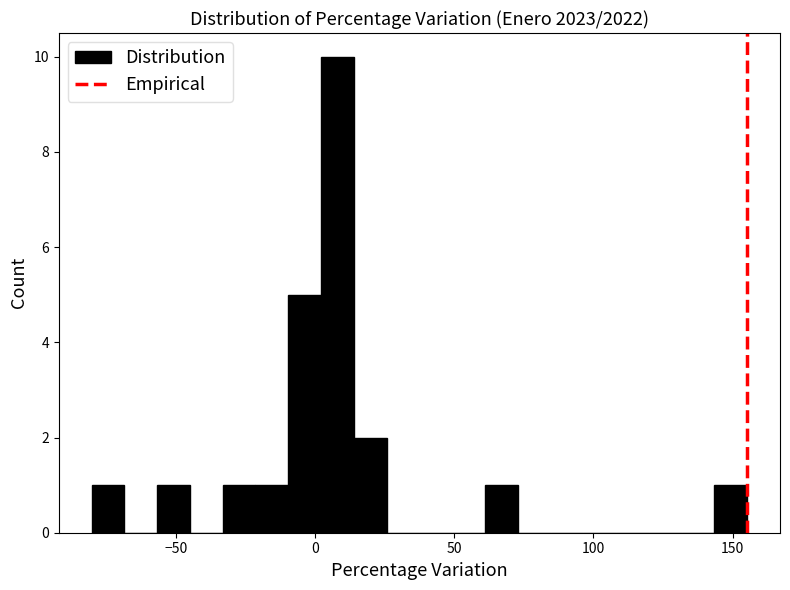

Around what value on the x-axis is the tallest bar? Give the approximate position of its centre, as read against the axis.

10